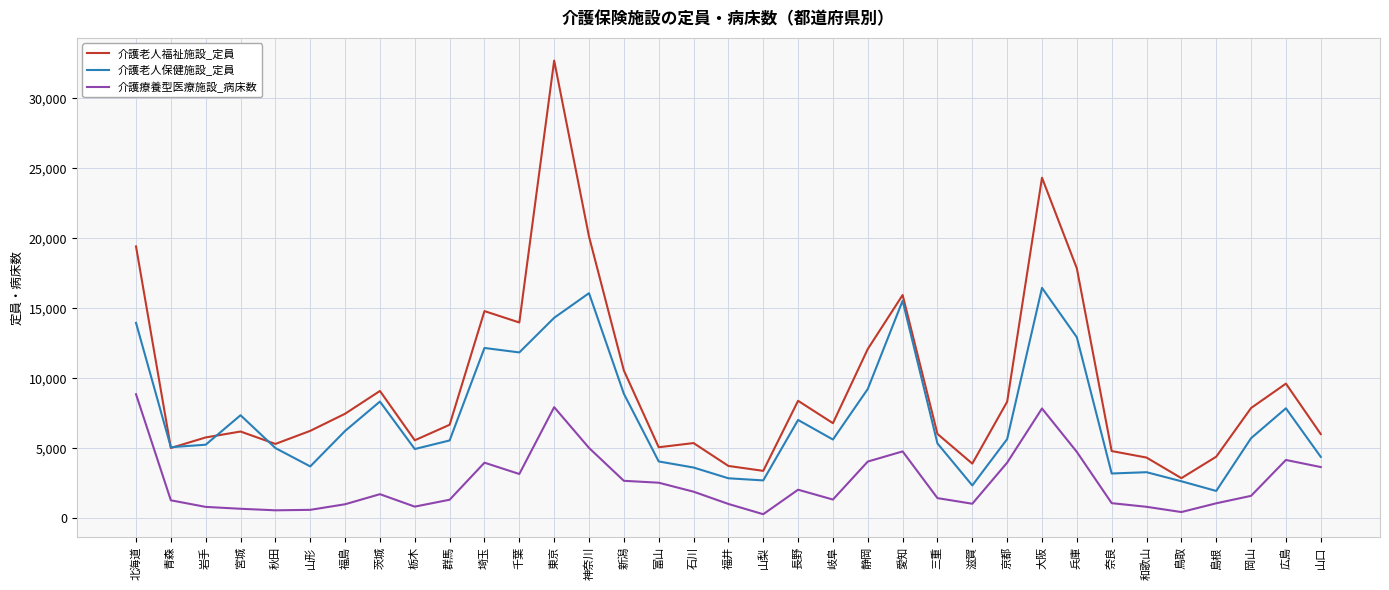

At which label does 介護老人保健施設_定員 reach its minimum?

島根